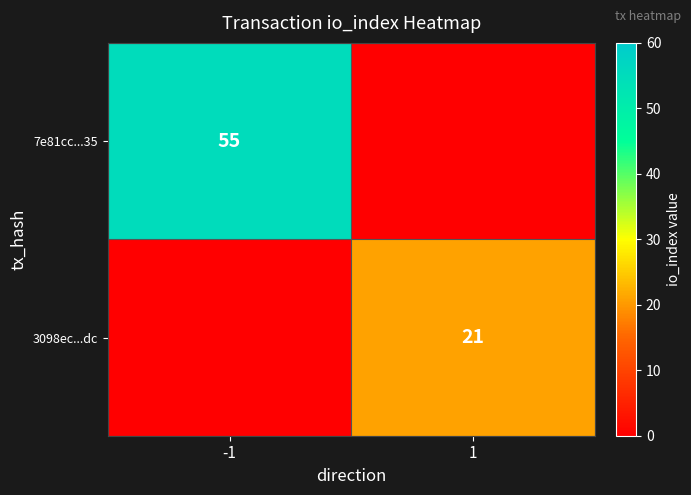

The 3098ec...dc series shows 21 at 1. True or false?

True